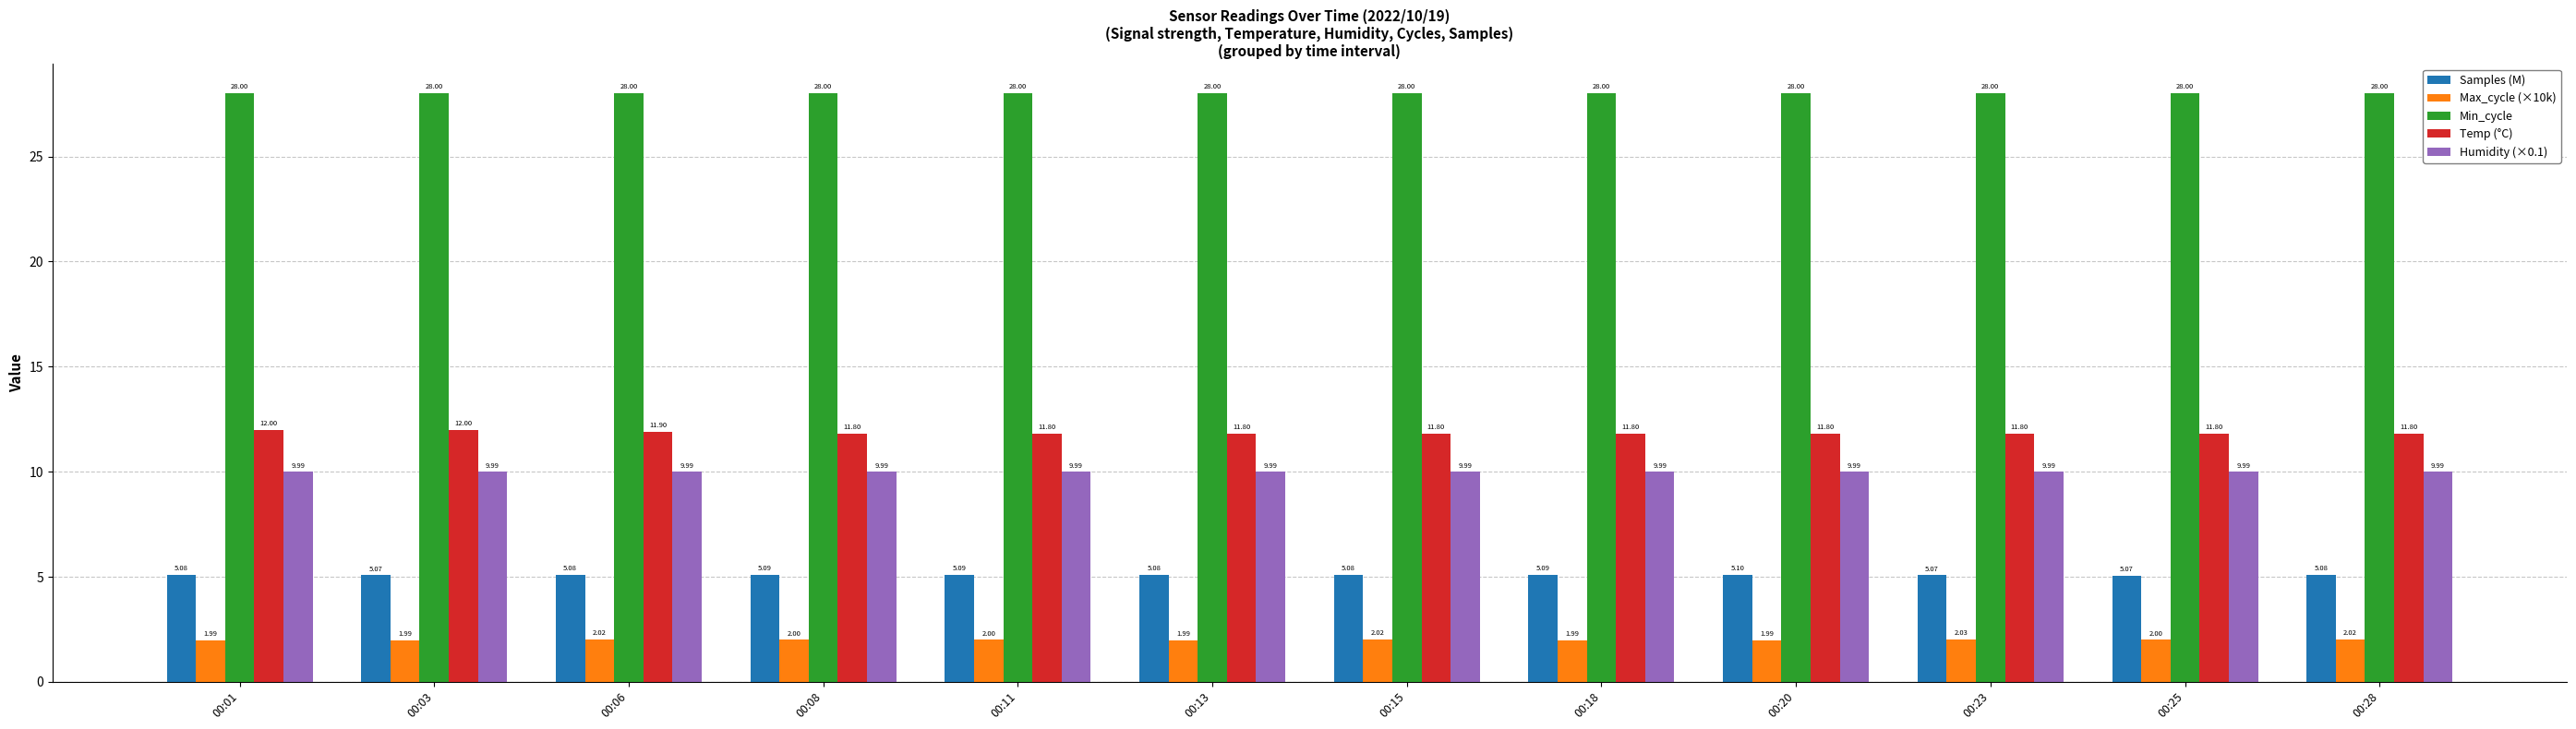

What is the sum of the Max_cycle (×10k) values at 00:18 and 00:06?

4.0